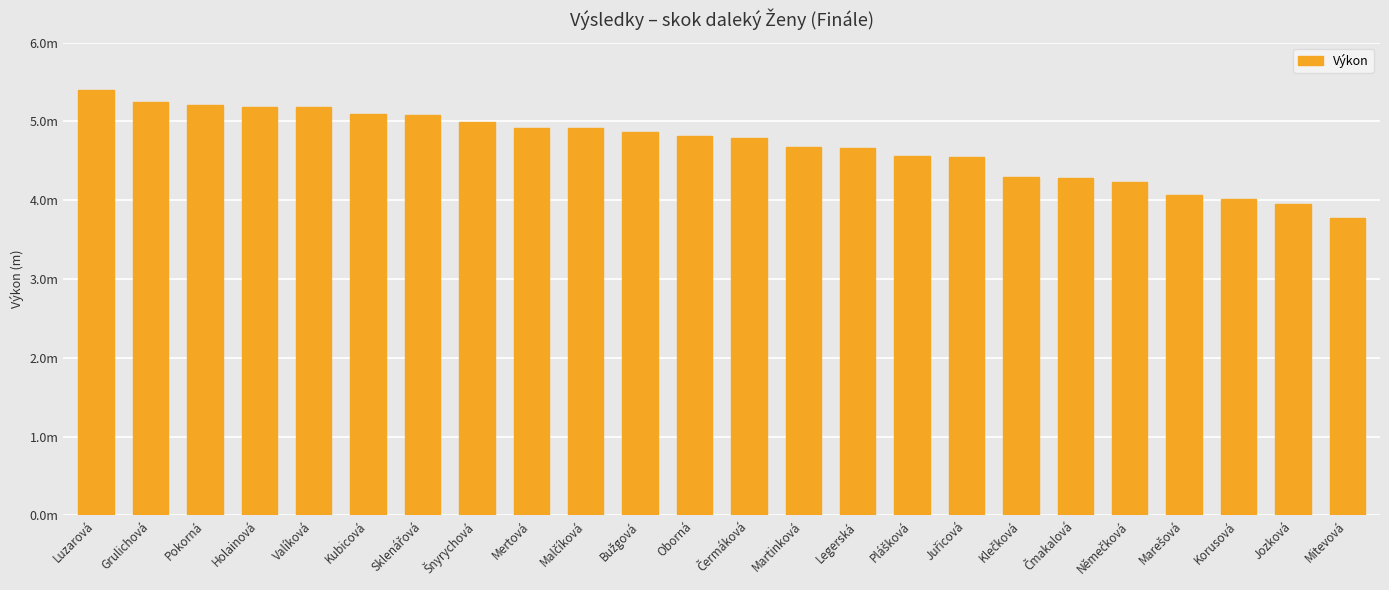

What is the label of the 17th bar from the right?

Šnyrychová